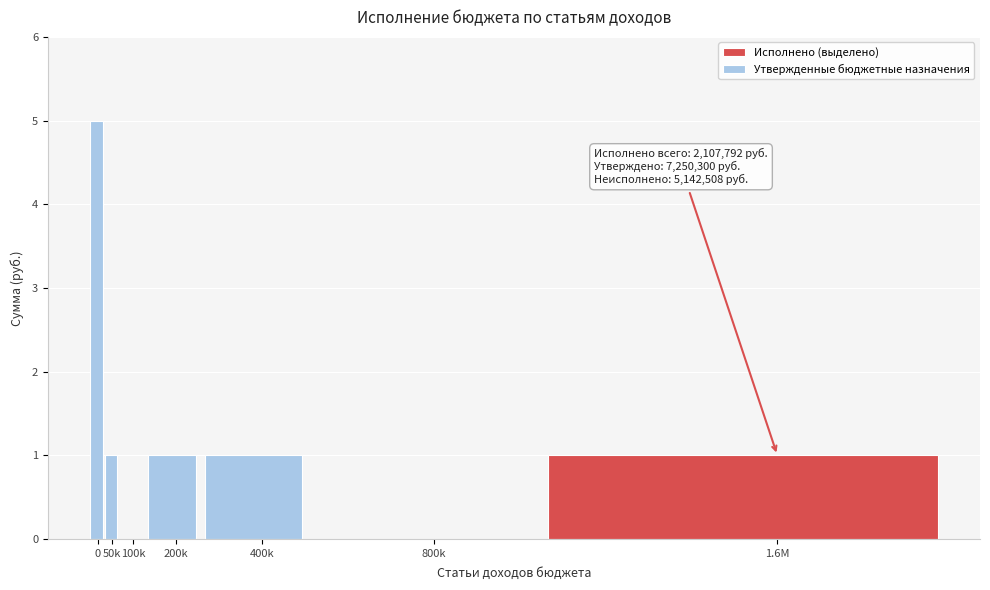

Reading right to left, list all the values displayed in this chart.

1.6M=1	800k=0	400k=1	200k=1	100k=0	50k=1	0=5